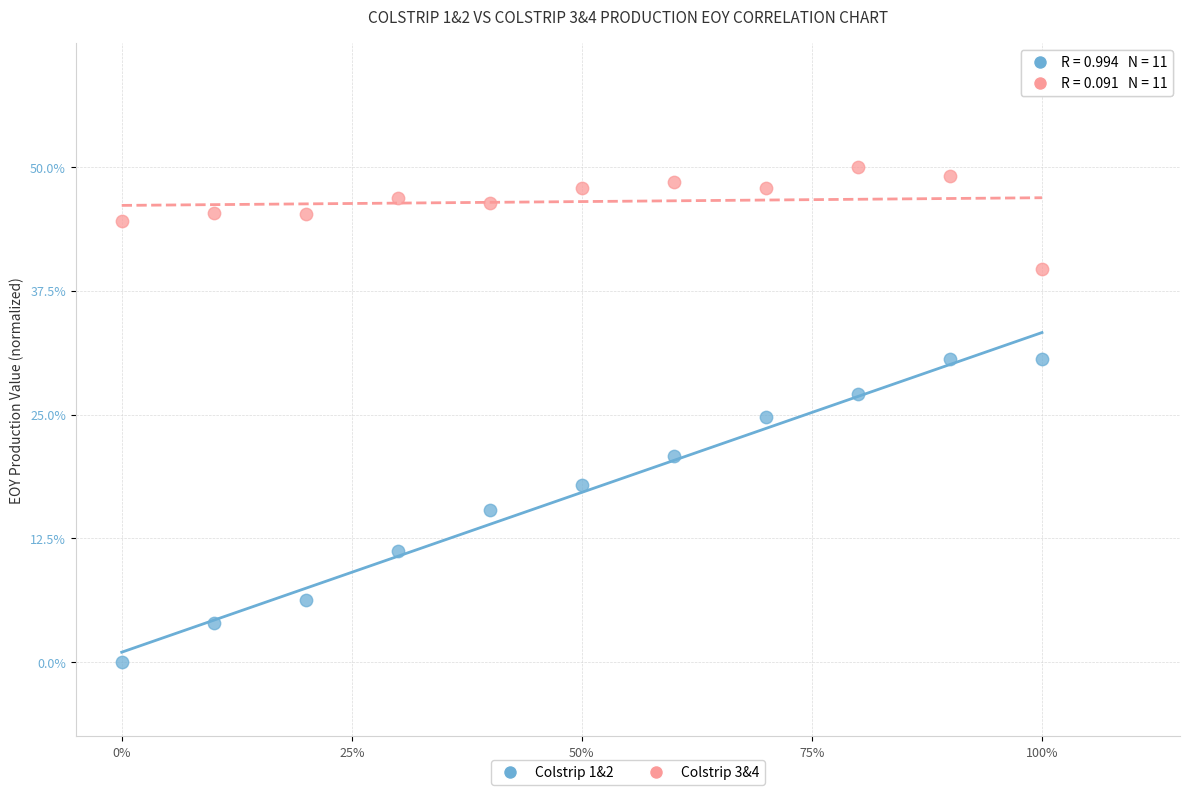

What are all the series names shown in the legend?

Colstrip 1&2, Colstrip 3&4